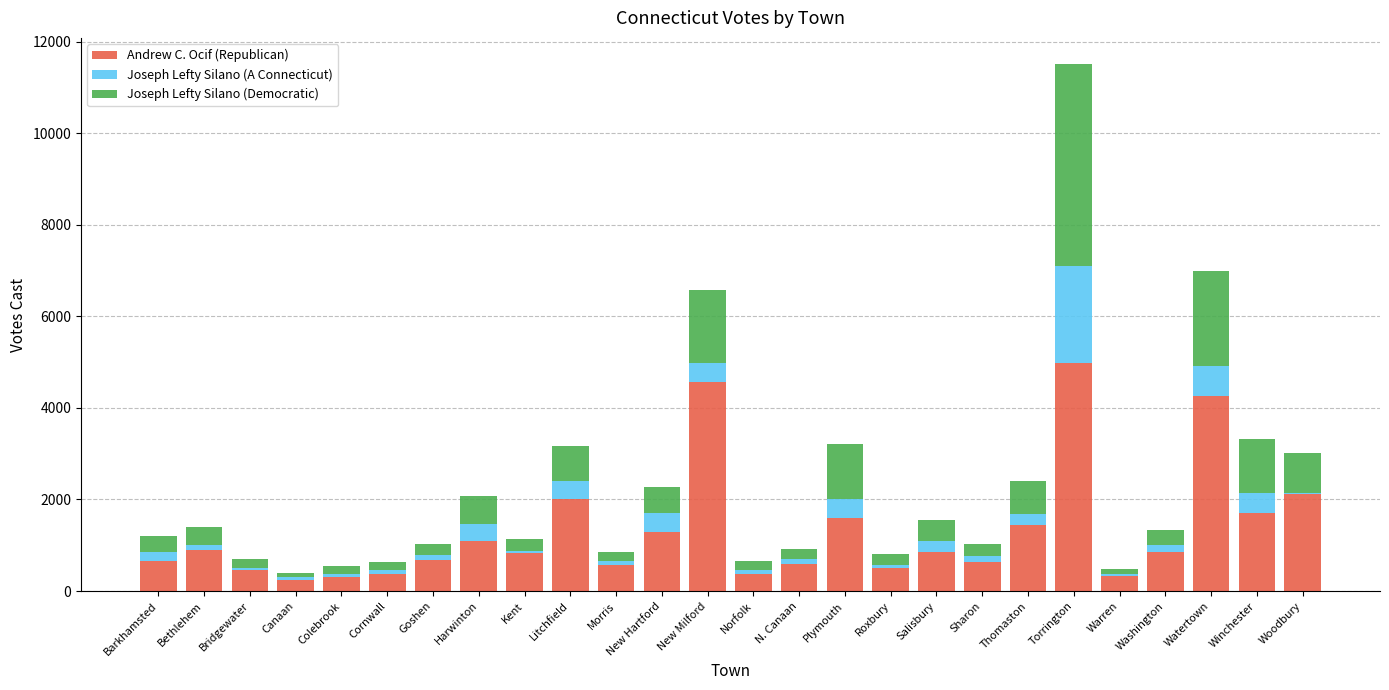

What is the maximum value for Andrew C. Ocif (Republican)?

4973